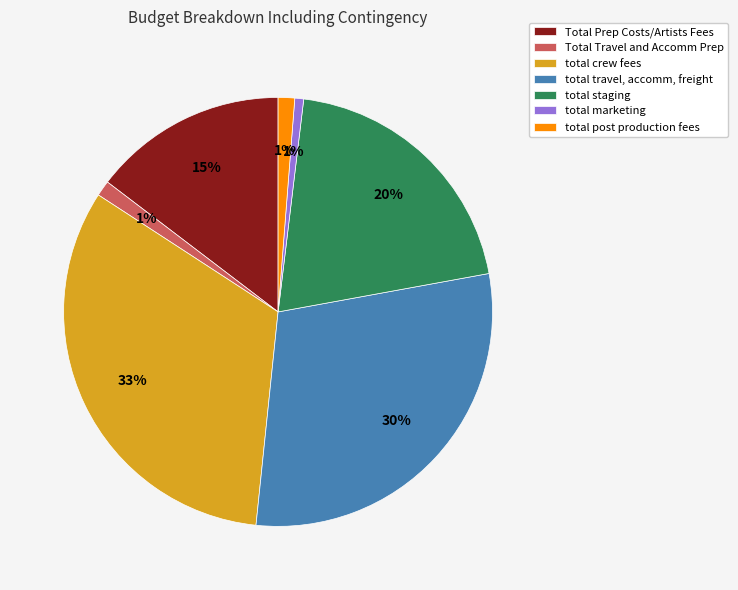

Is it true that total staging is 20% of the pie?

True